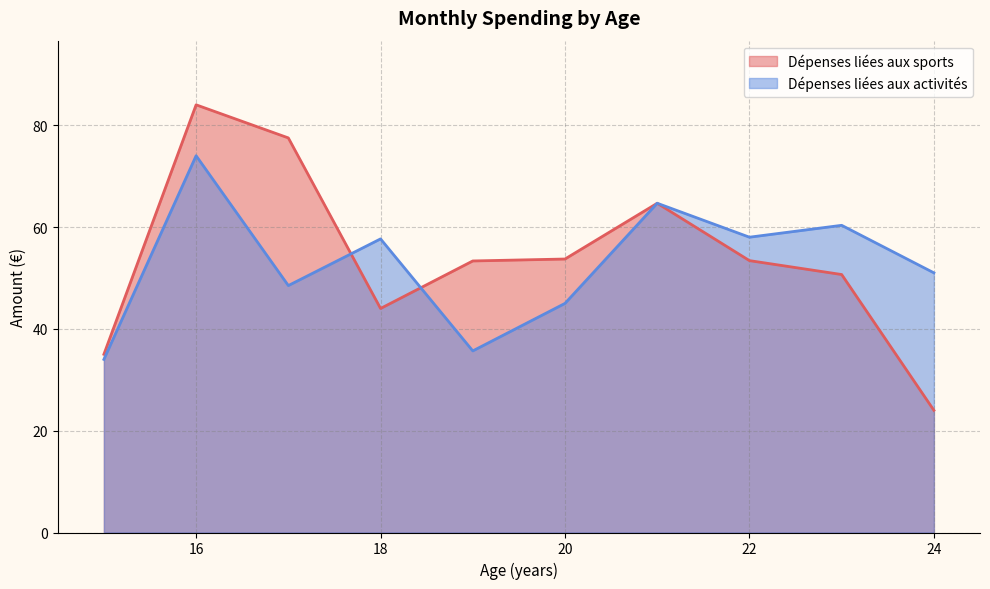

True or false: Dépenses liées aux sports has a value of 16.1 at 24.

False